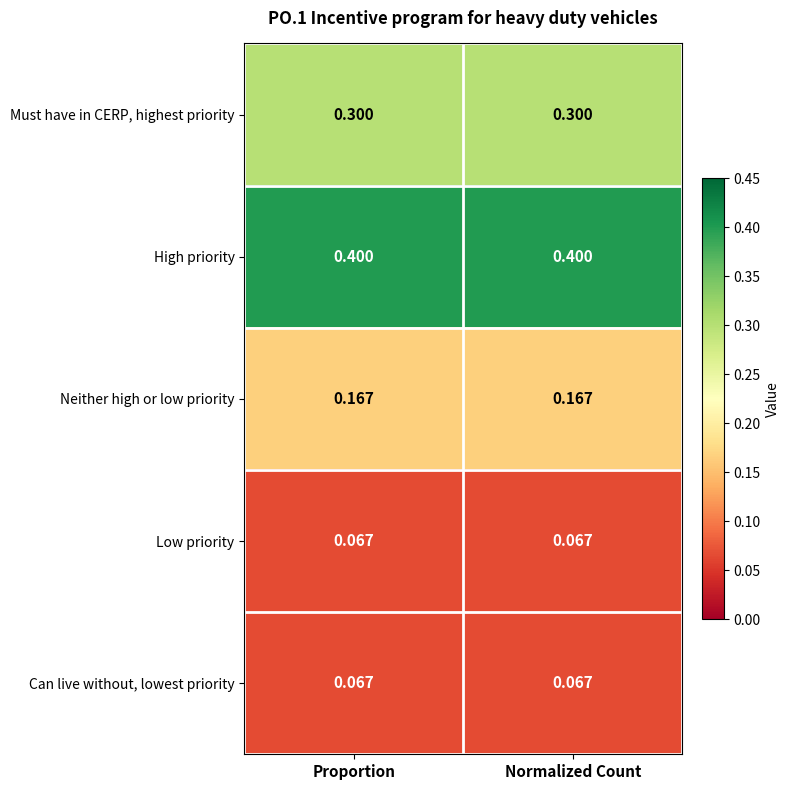

Which series has the largest total across all categories?

High priority